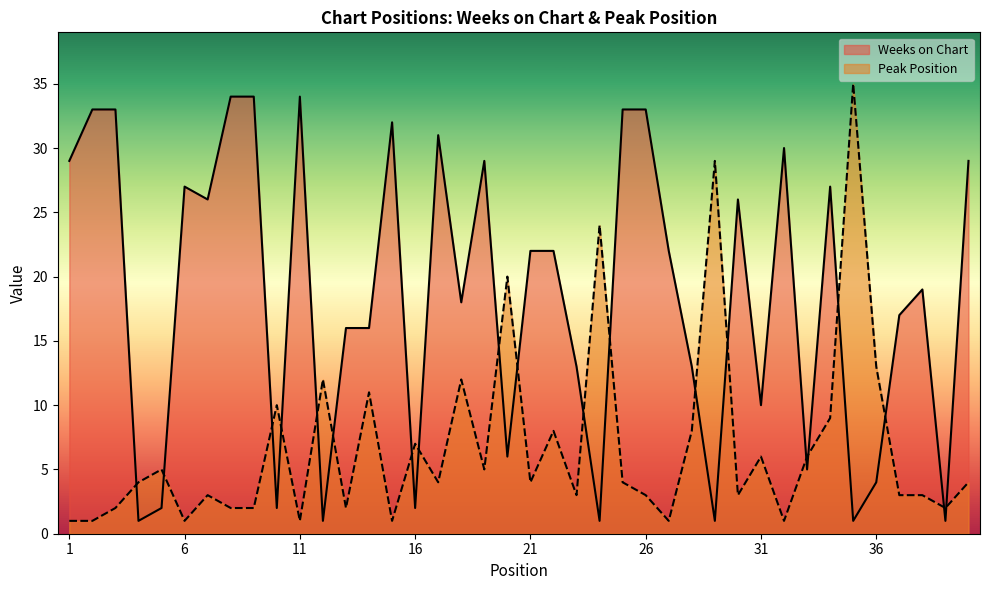

What is the sum of all Peak Position values?

275